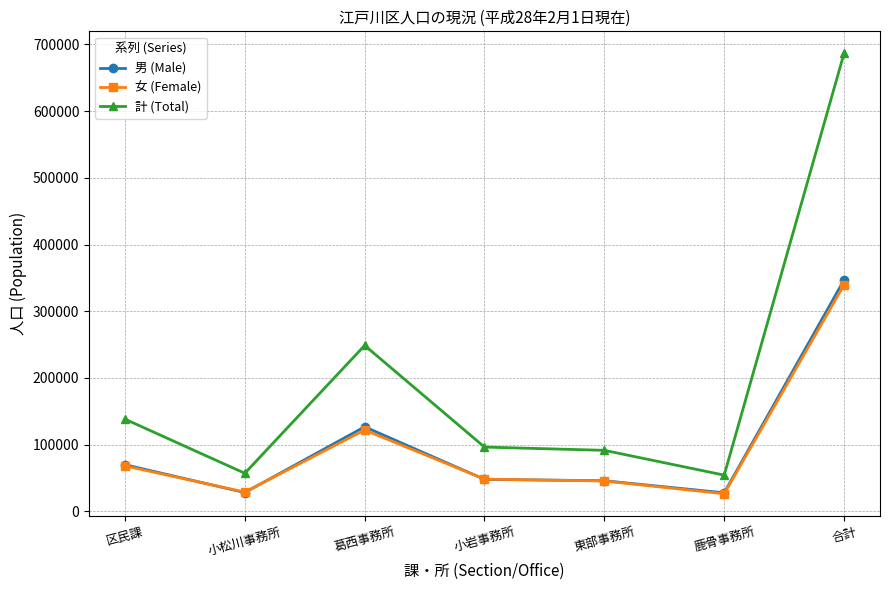

How many lines are shown in the chart?

3